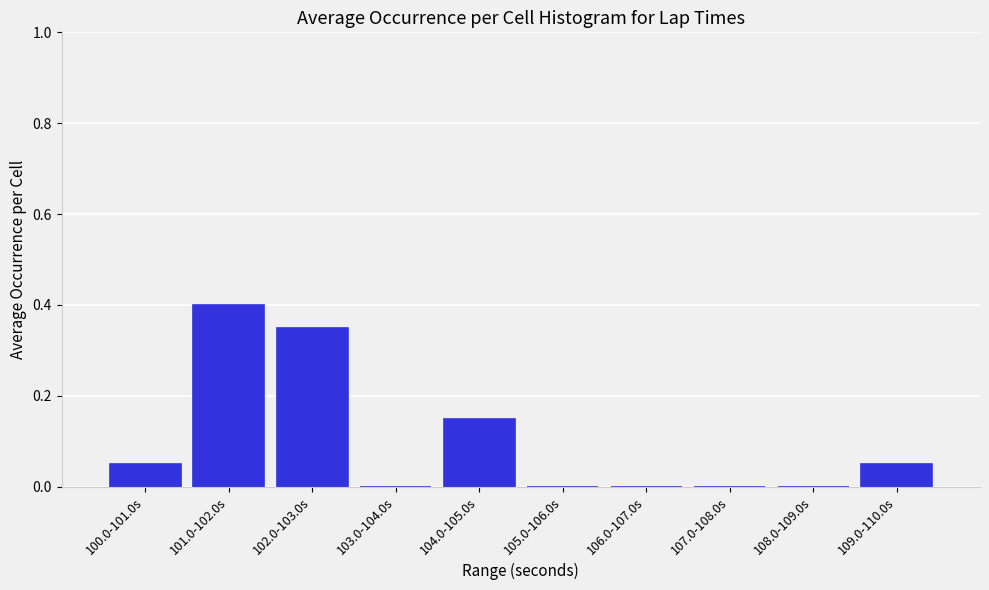

What is the sum of all values?

1.0